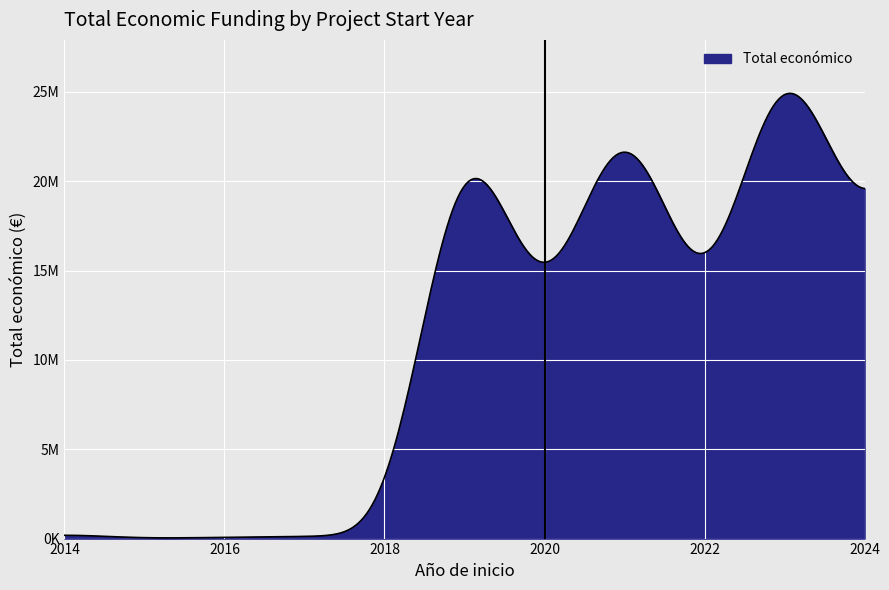

Does the chart have visible grid lines?

Yes